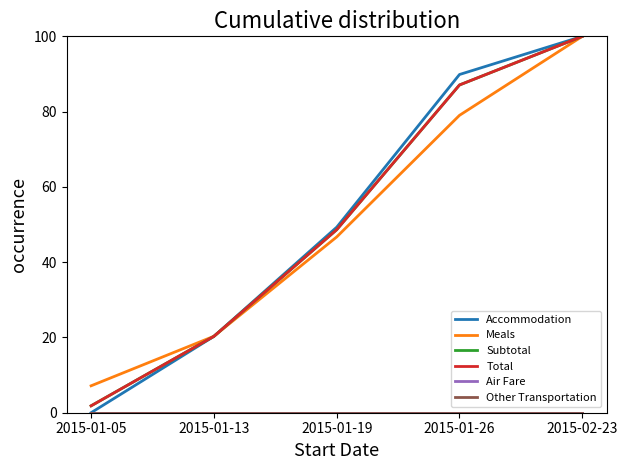

Does the chart display data point markers on the line(s)?

No